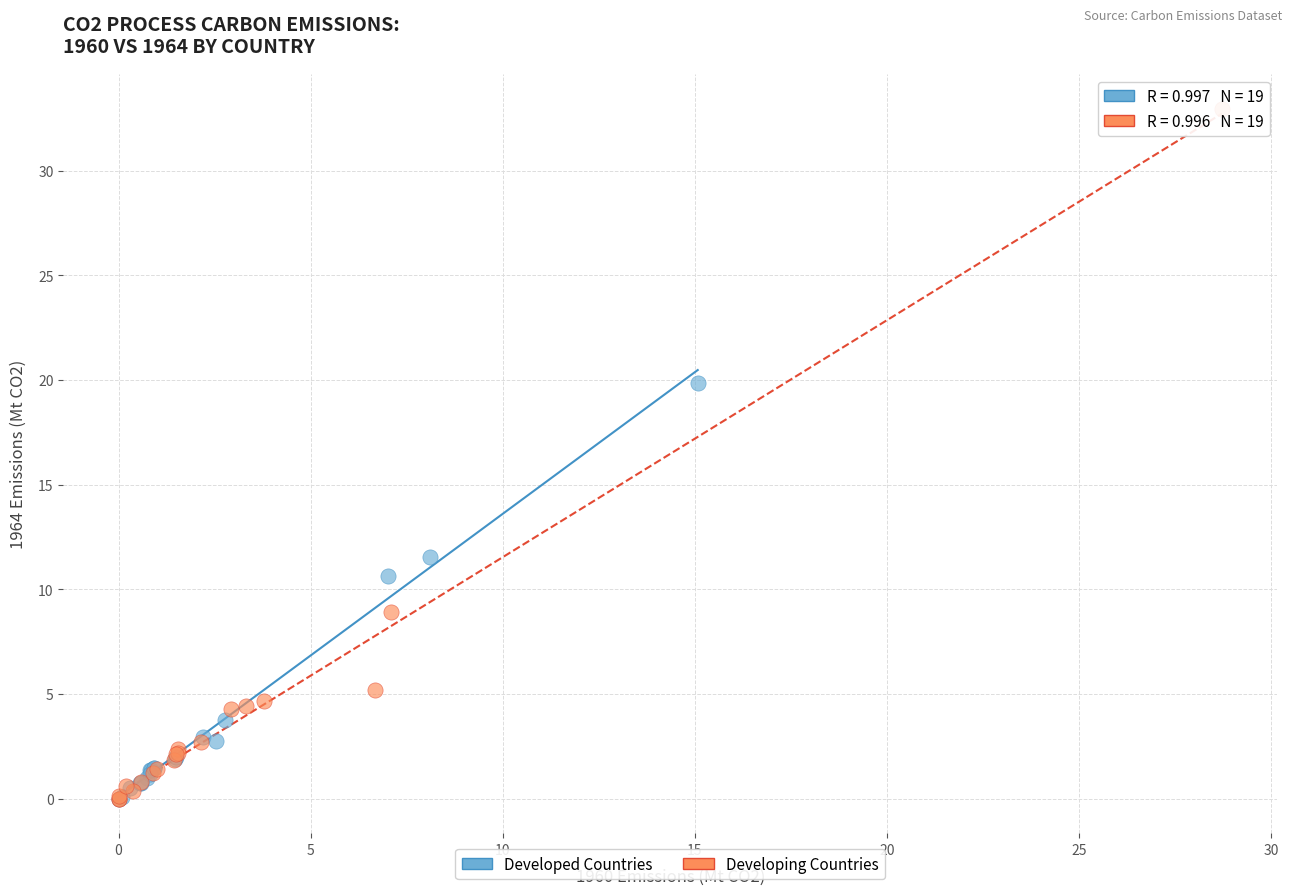

Which series has the largest Y range (max minus min)?

Developing Countries